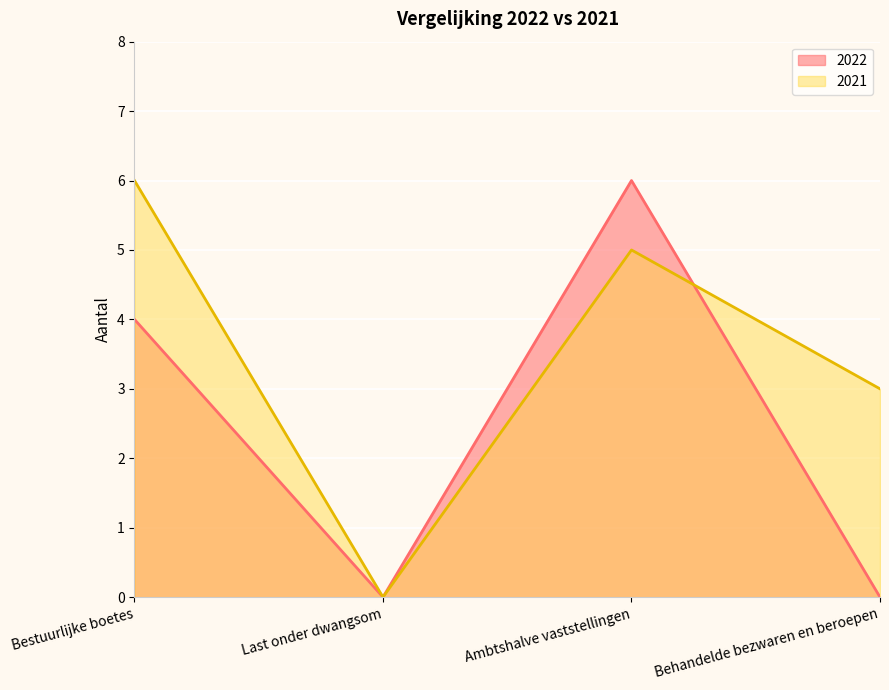

What is the average value of the 2021 series?

4